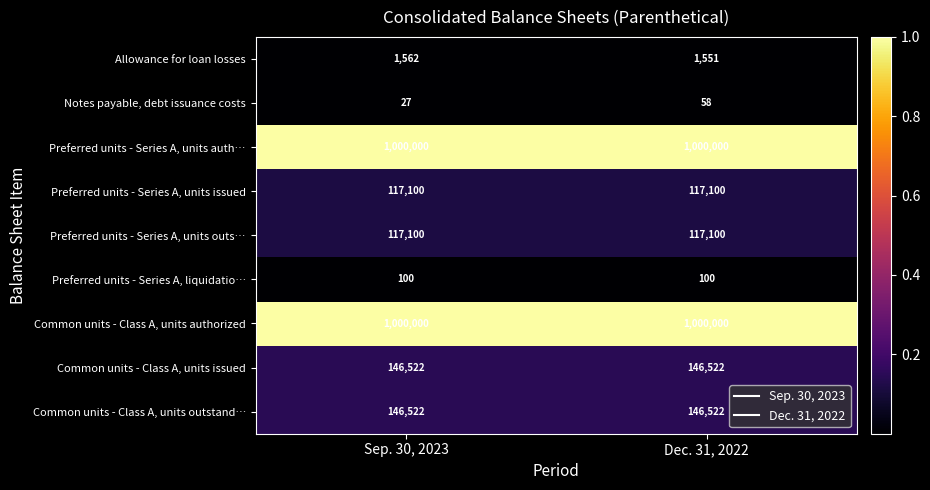

Reading left to right, transcribe all the data shown in this chart.

Allowance for loan losses: 1562	1551
Notes payable, debt issuance costs: 27	58
Preferred units - Series A, units auth…: 1000000	1000000
Preferred units - Series A, units issued: 117100	117100
Preferred units - Series A, units outs…: 117100	117100
Preferred units - Series A, liquidatio…: 100	100
Common units - Class A, units authorized: 1000000	1000000
Common units - Class A, units issued: 146522	146522
Common units - Class A, units outstand…: 146522	146522